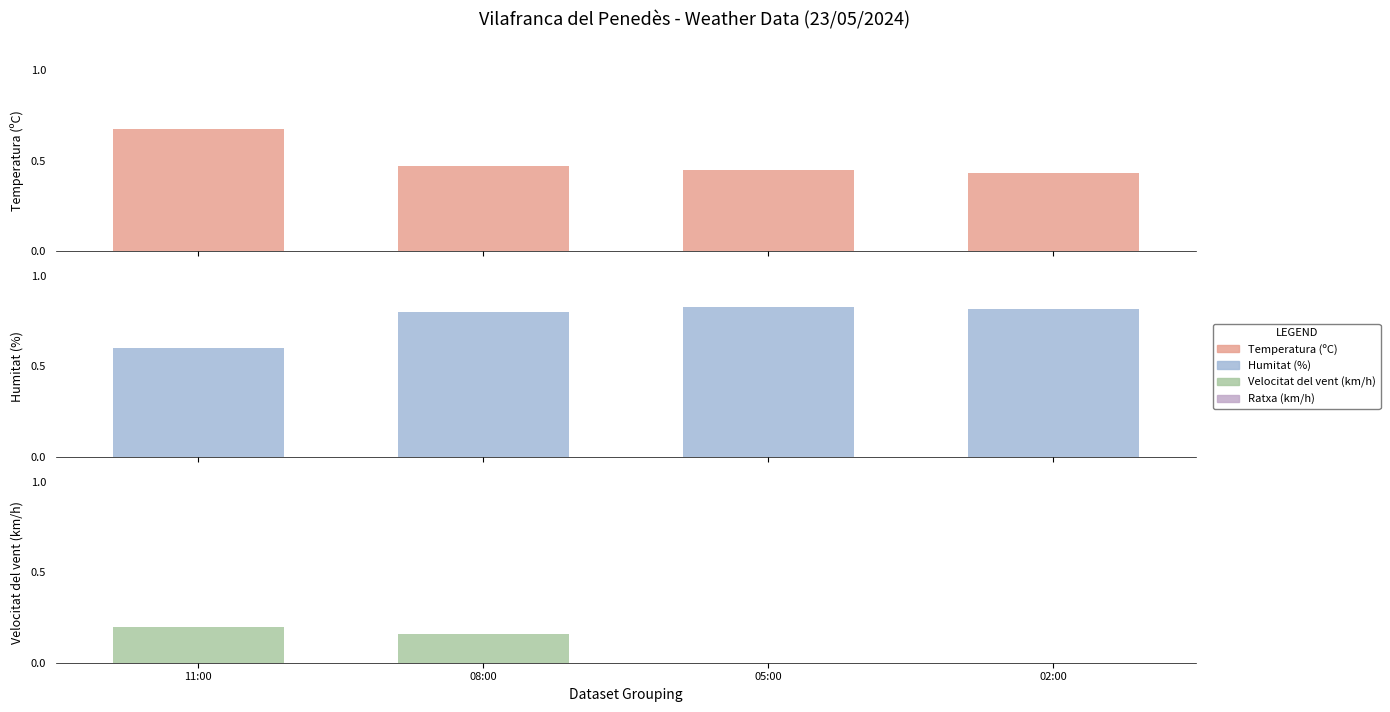

What is the total value across all series at 05:00?

96.4